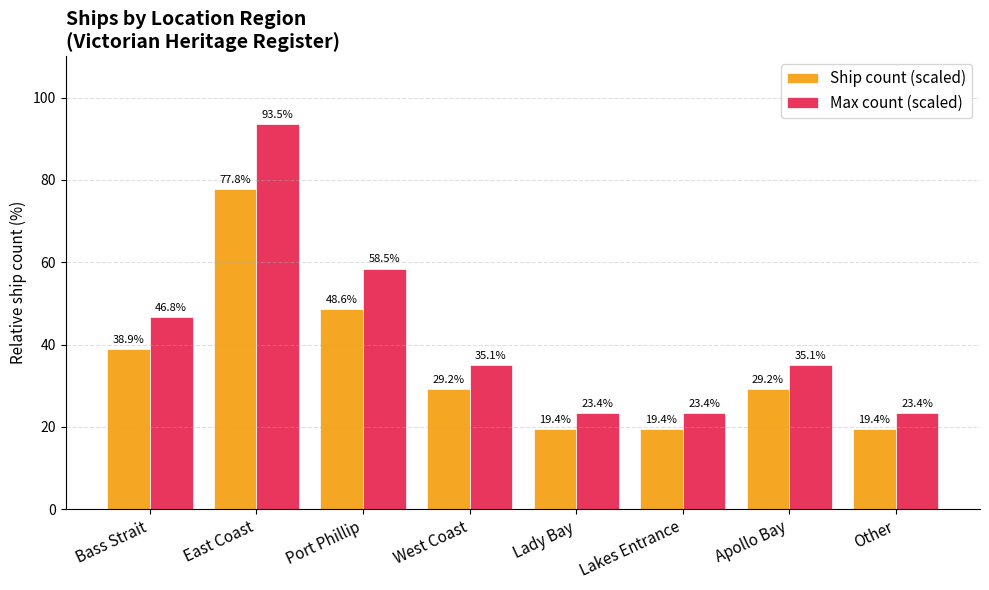

What position from the right is West Coast?

5